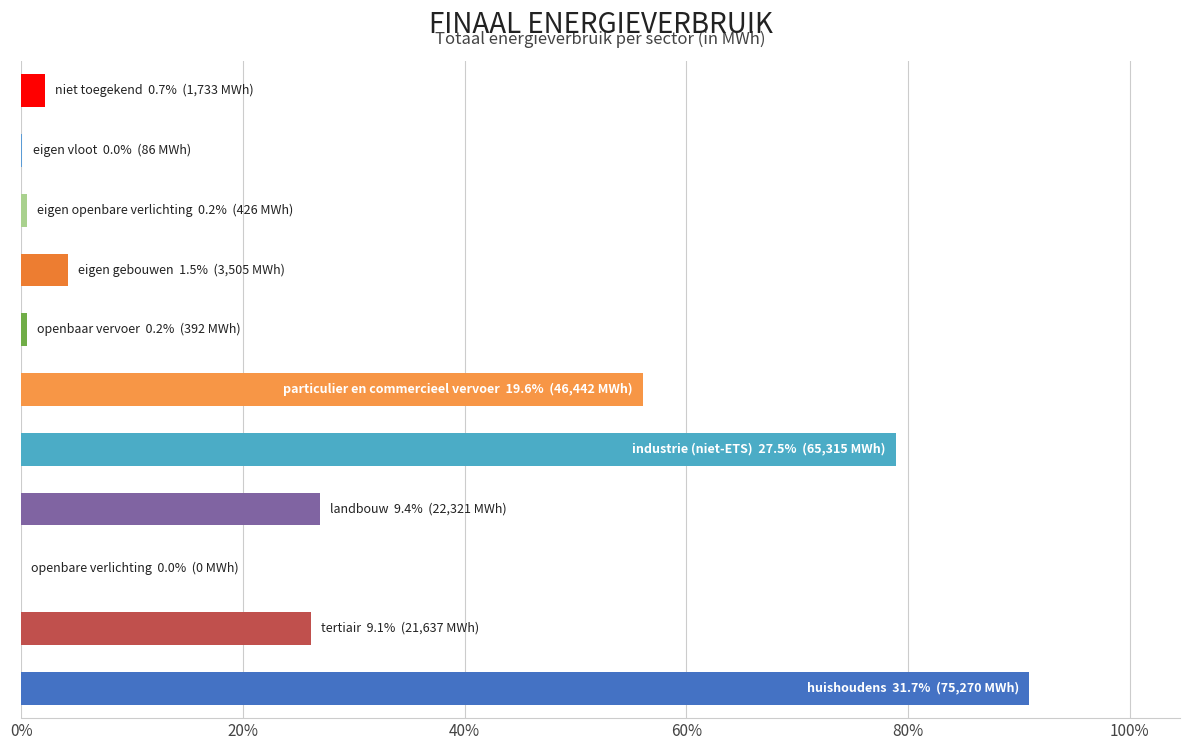

How many categories are shown in the chart?

11